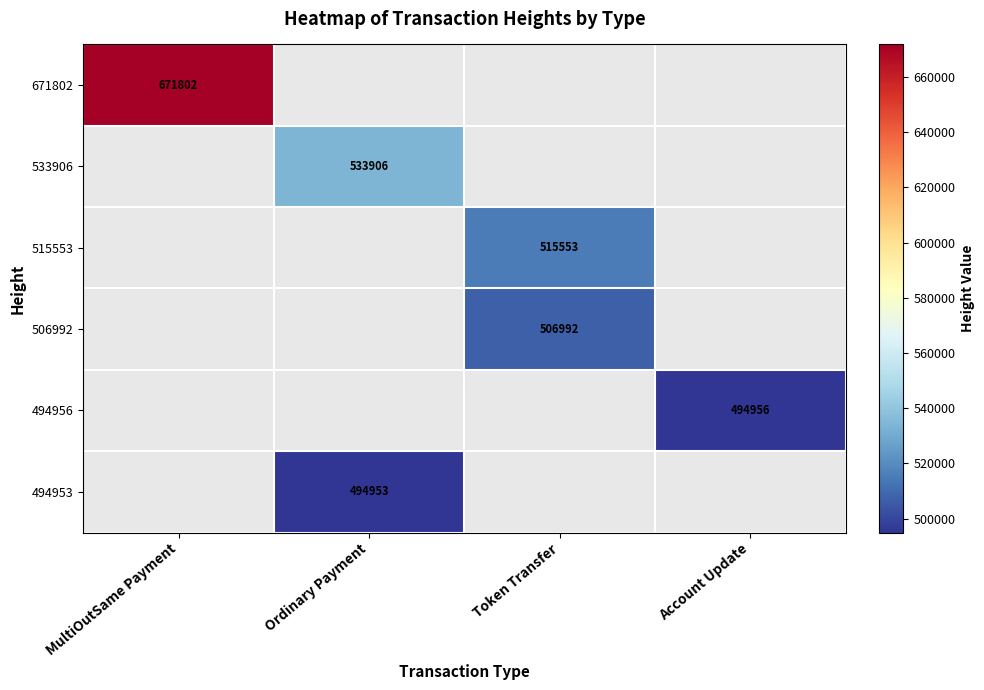

True or false: 533906 has a value of 358538 at Ordinary Payment.

False